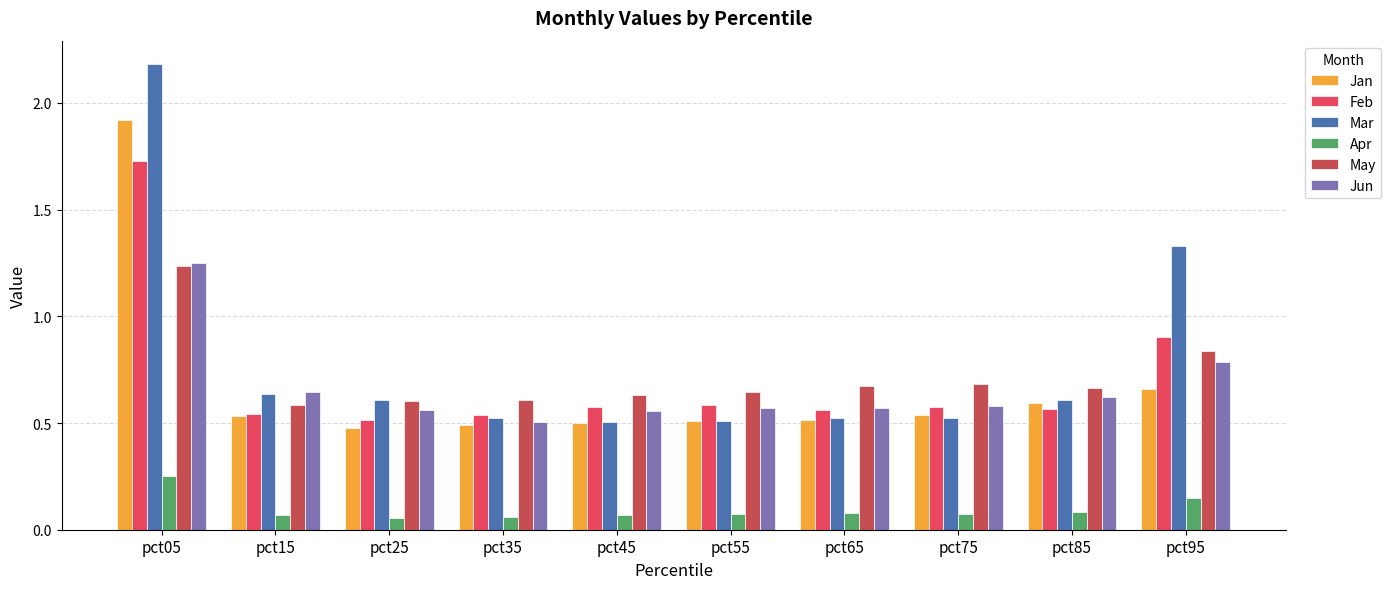

At how many categories does at least one series exceed 0?

10